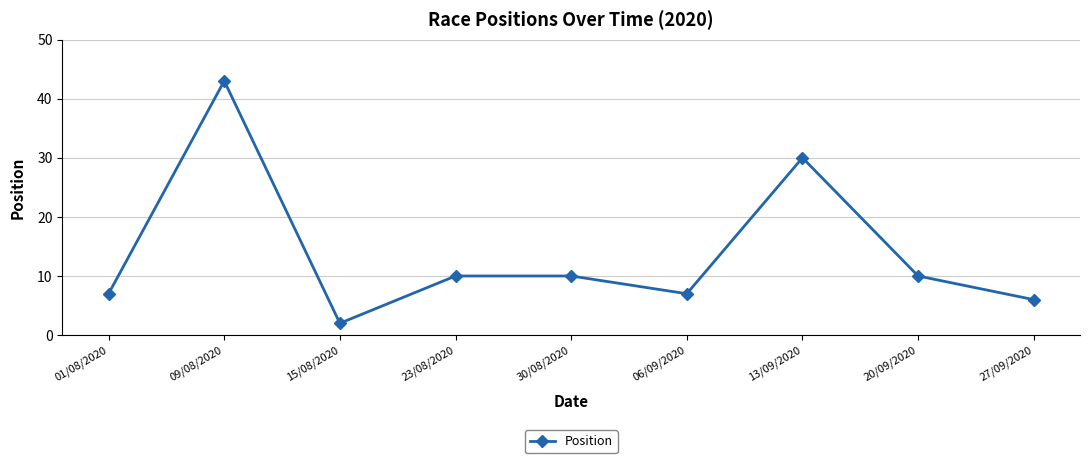

At which category does the chart reach its minimum across all series?

15/08/2020